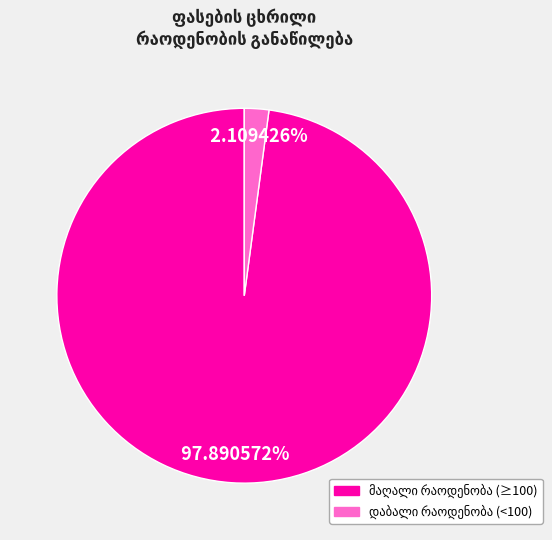

Is there any slice that represents more than half of the pie?

Yes